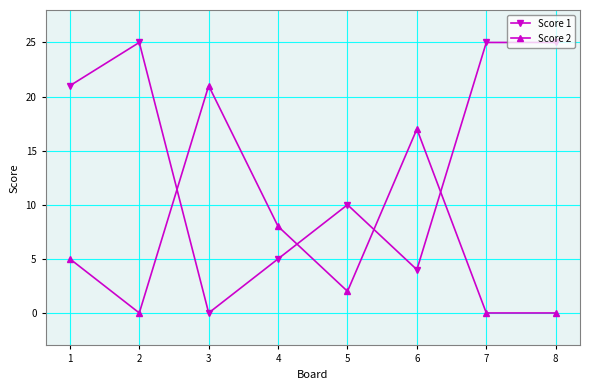

What are all the series names shown in the legend?

Score 1, Score 2